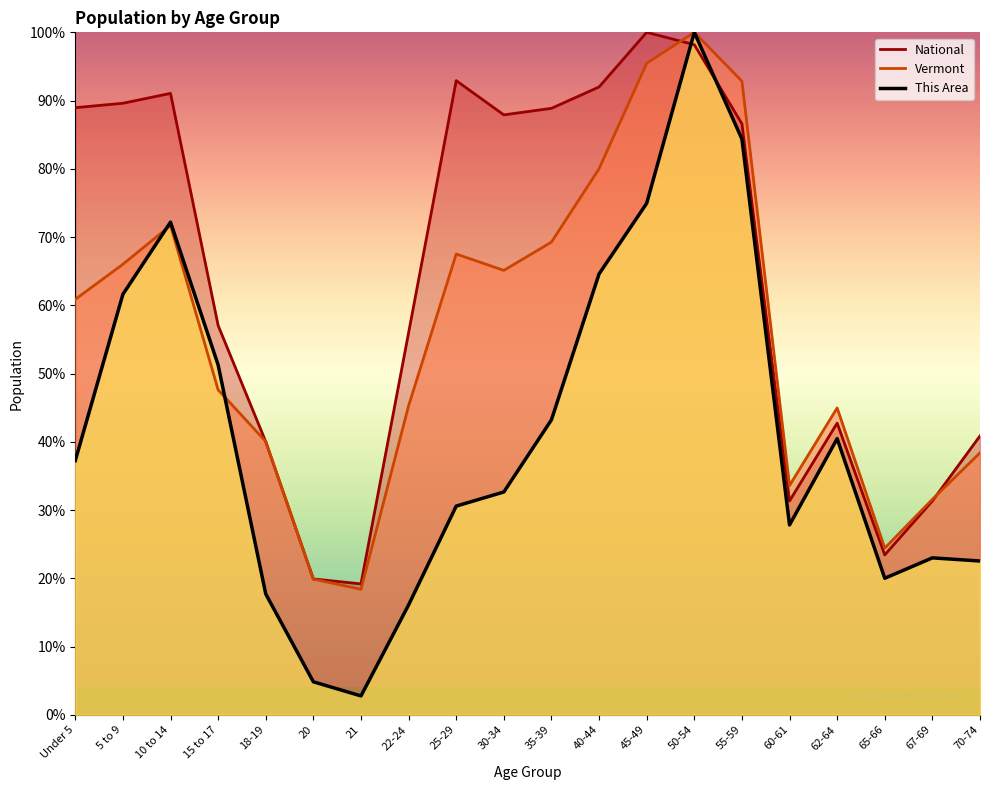

What is the label of the 1st point from the right?

70-74